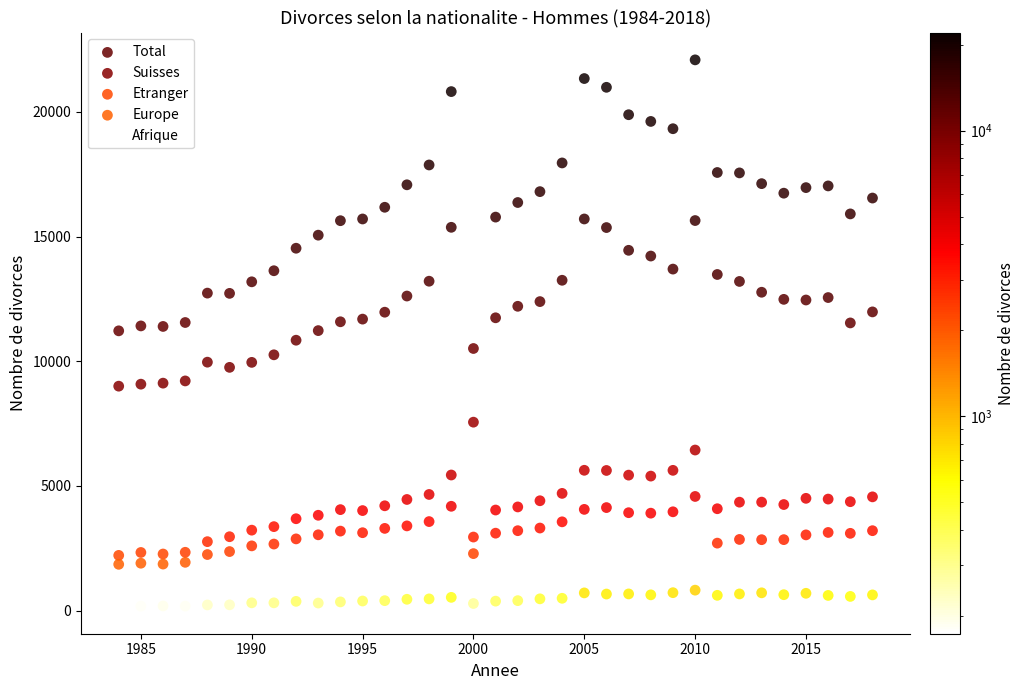

Which series has the largest Y range (max minus min)?

Total